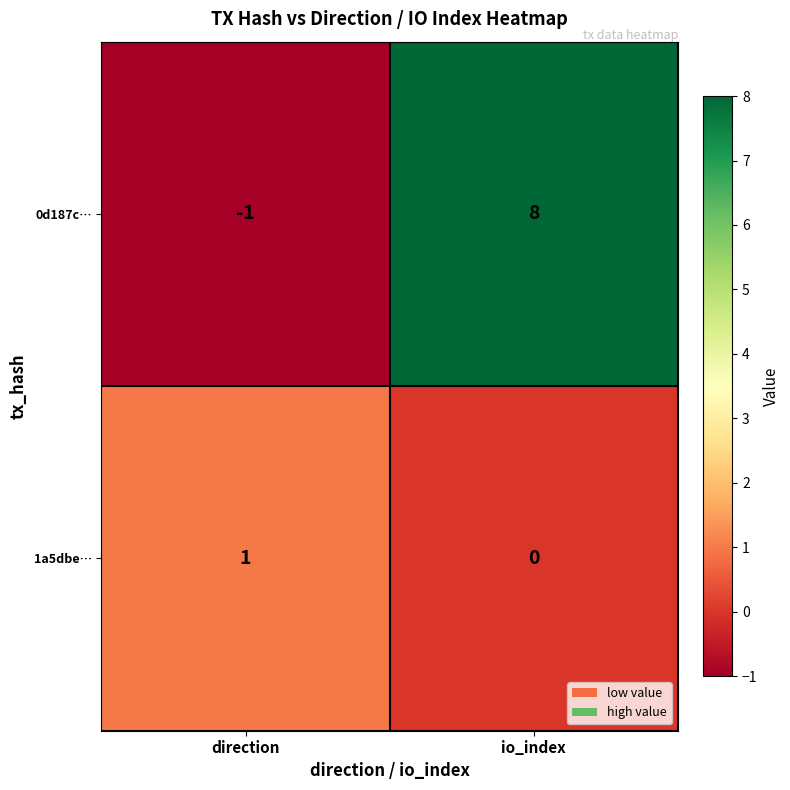

What is the difference between the 0d187c… values at io_index and direction?

9